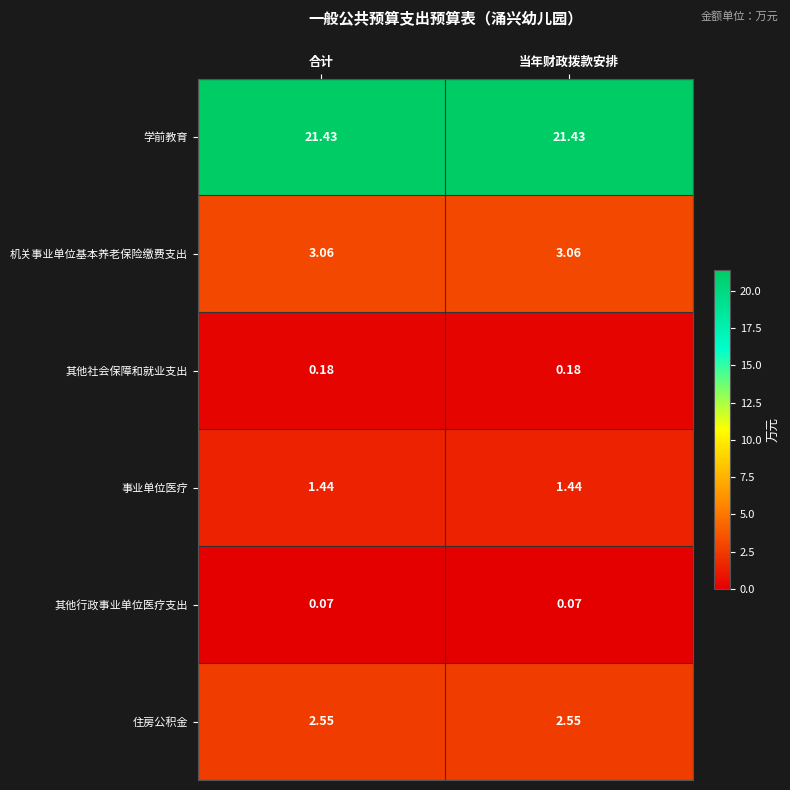

List the series in order of their peak value, lowest first.

其他行政事业单位医疗支出, 其他社会保障和就业支出, 事业单位医疗, 住房公积金, 机关事业单位基本养老保险缴费支出, 学前教育